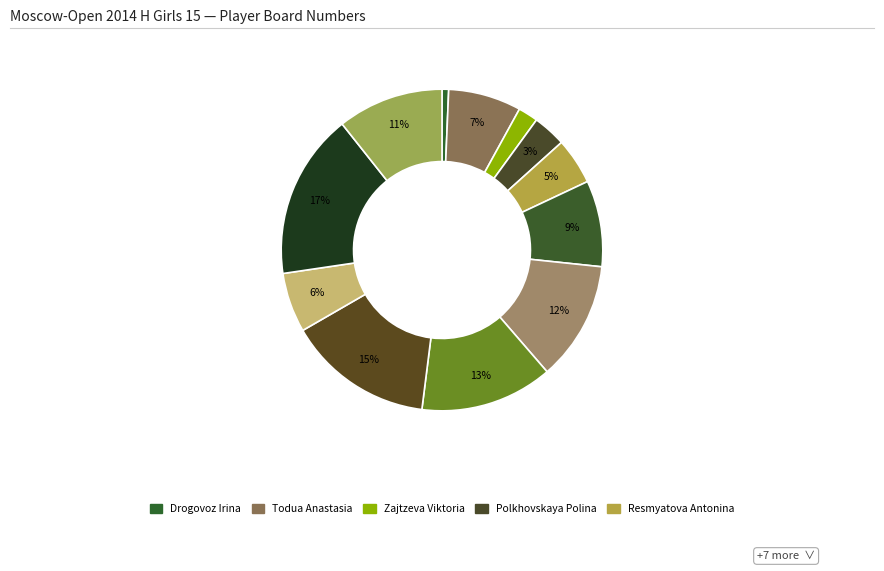

How many segments does this pie chart have?

12